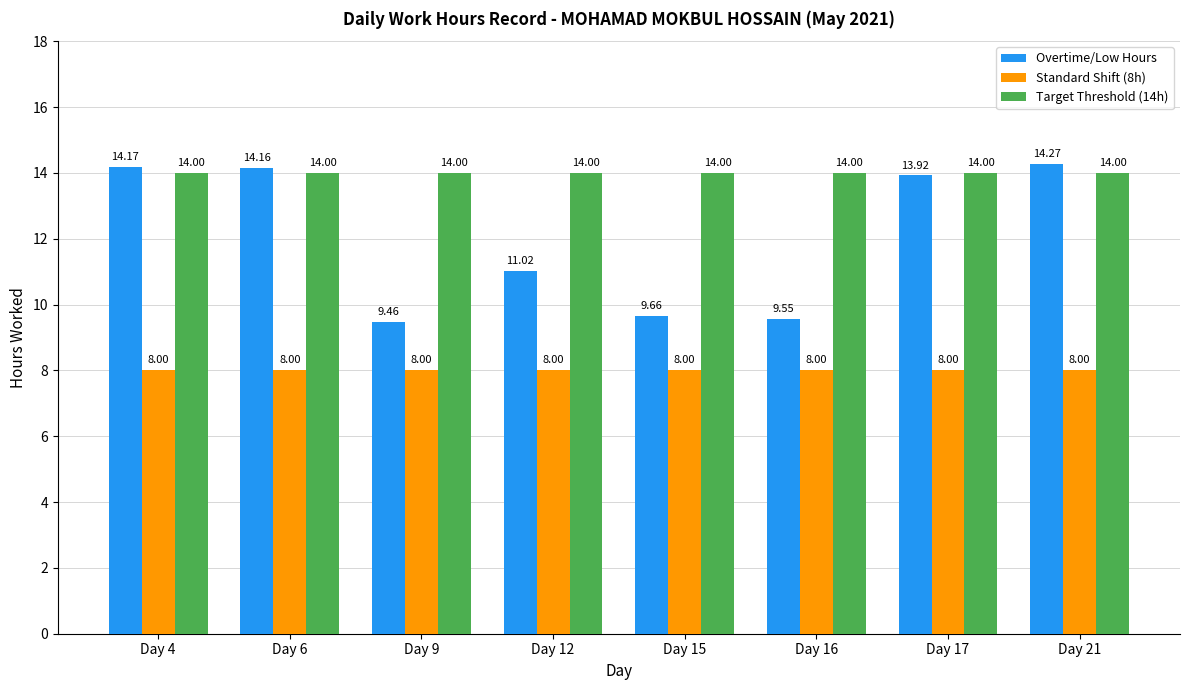

Rank the series by their maximum value, from lowest to highest.

Standard Shift (8h), Target Threshold (14h), Overtime/Low Hours